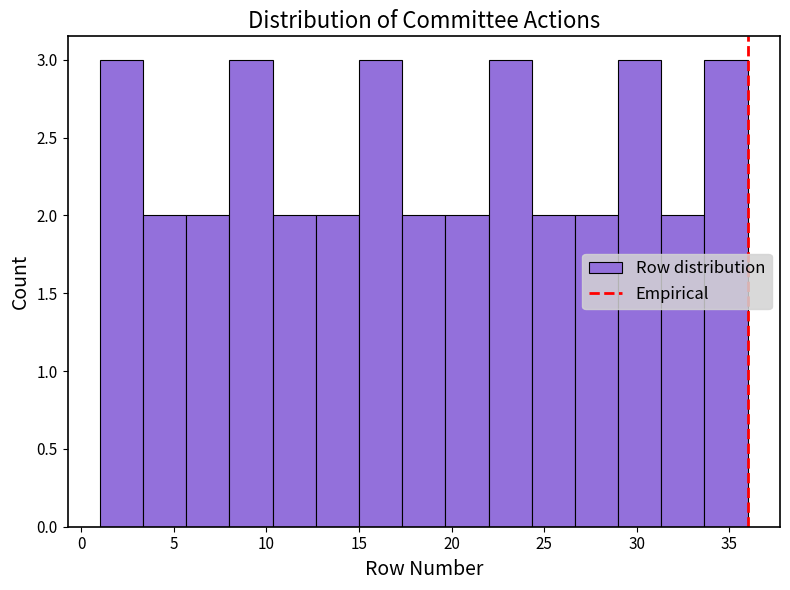

Reading left to right, list every bar in this chart as the range it spans on the x-axis followed by its height. Neither the bar edges nor the heights are printed on the chart, so give them approximately, as read against the axes.

1.0 to 3.5: 3
3.5 to 5.5: 2
5.5 to 8.0: 2
8.0 to 10.5: 3
10.5 to 12.5: 2
12.5 to 15.0: 2
15.0 to 17.5: 3
17.5 to 19.5: 2
19.5 to 22.0: 2
22.0 to 24.5: 3
24.5 to 26.5: 2
26.5 to 29.0: 2
29.0 to 31.5: 3
31.5 to 33.5: 2
33.5 to 36.0: 3